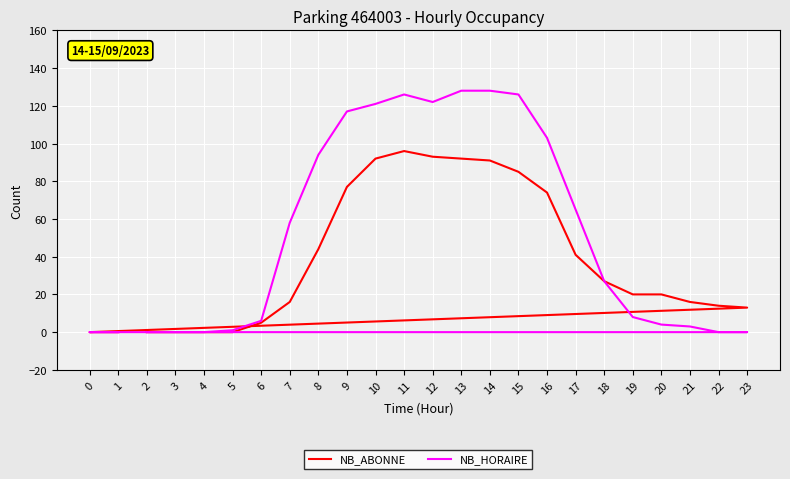

Reading right to left, transcribe all the data shown in this chart.

NB_ABONNE: 1=0	0=0	23=13	22=14	21=16	20=20	19=20	18=27	17=41	16=74	15=85	14=91	13=92	12=93	11=96	10=92	9=77	8=44	7=16	6=5	5=0	4=0	3=0	2=0
NB_HORAIRE: 1=0	0=0	23=0	22=0	21=3	20=4	19=8	18=27	17=65	16=103	15=126	14=128	13=128	12=122	11=126	10=121	9=117	8=94	7=58	6=6	5=1	4=0	3=0	2=0